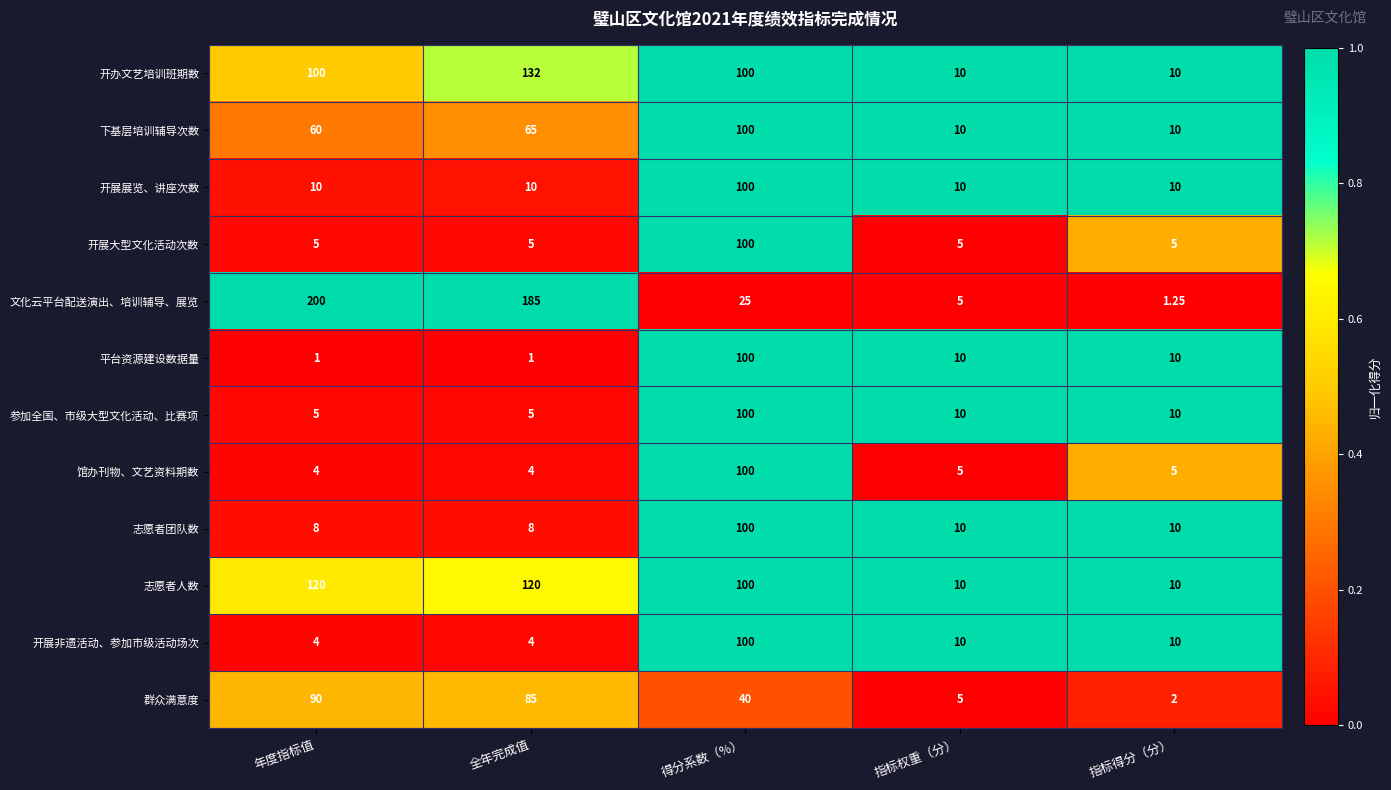

Which series has the widest spread of values?

文化云平台配送演出、培训辅导、展览